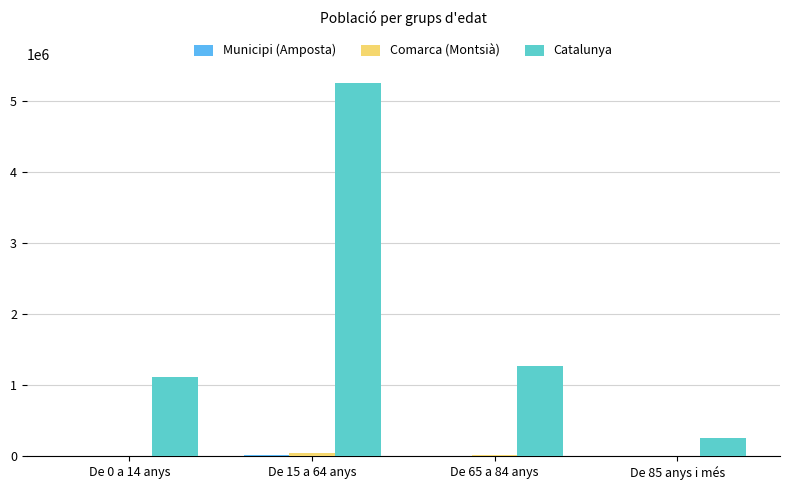

Which label corresponds to the largest value in the chart?

De 15 a 64 anys